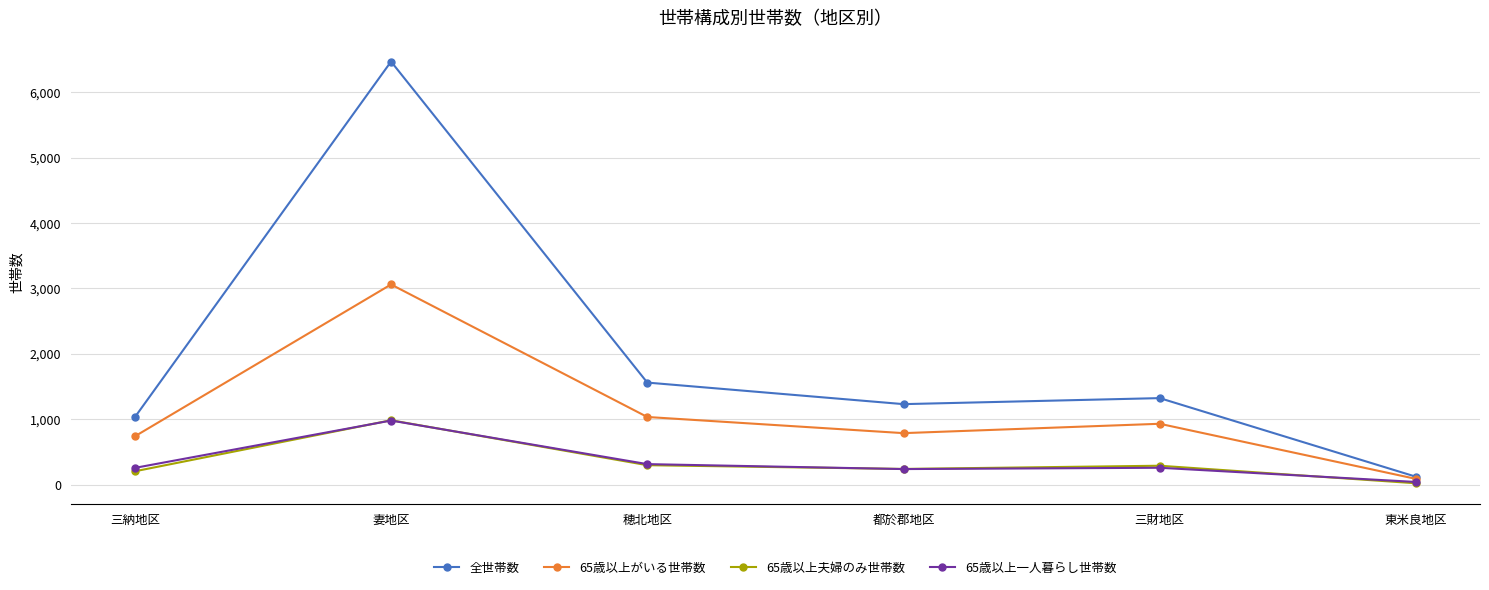

What is the approximate value of 65歳以上夫婦のみ世帯数 at 三財地区?

292.0